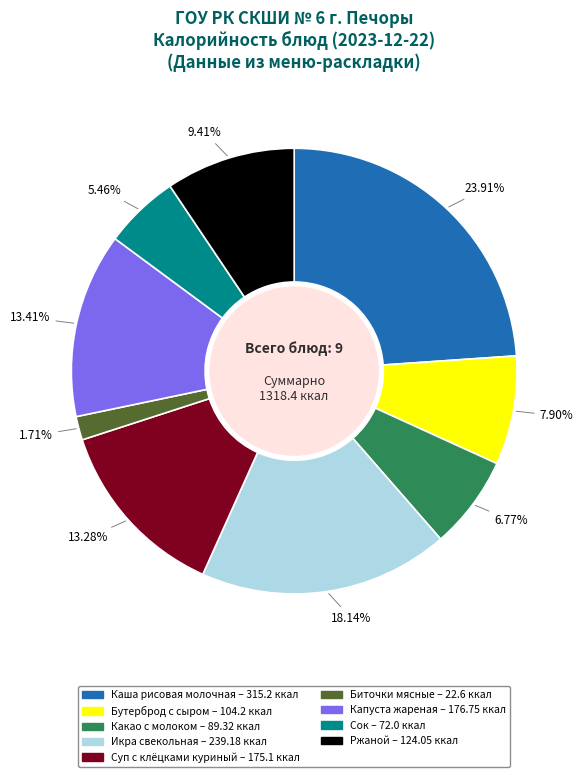

The Биточки мясные slice represents 2% of the pie. True or false?

True